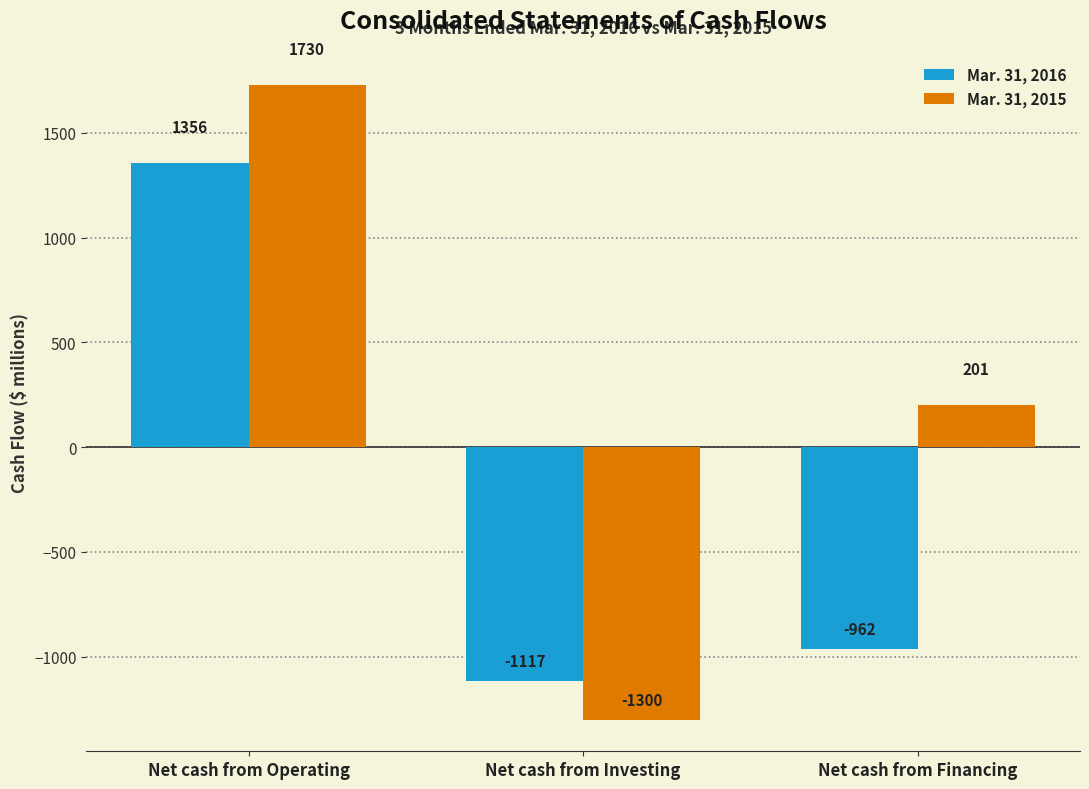

What is the sum of the Mar. 31, 2016 values at Net cash from Operating and Net cash from Investing?

239